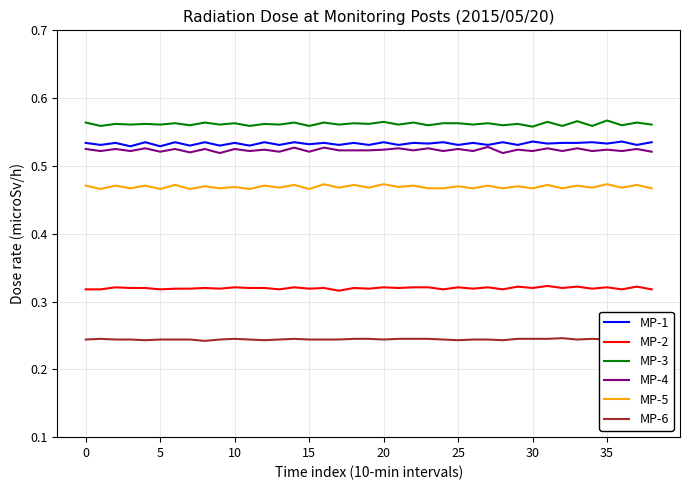

Which series has the largest total across all categories?

MP-3